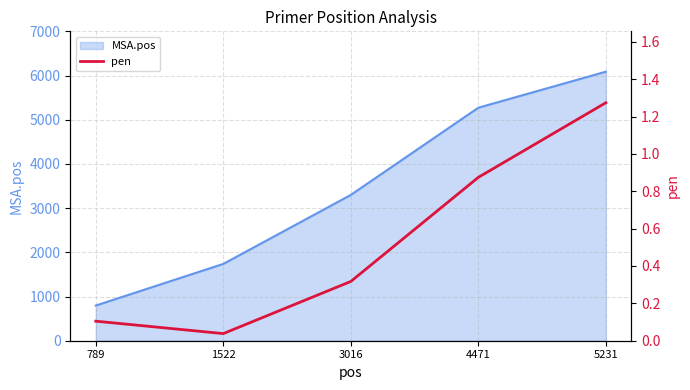

How many lines are shown in the chart?

1